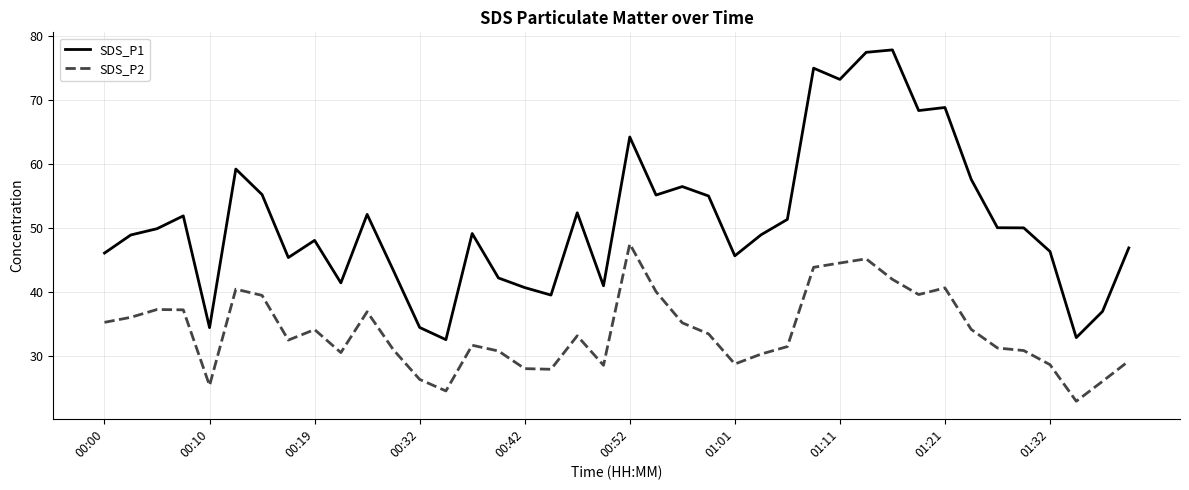

List the series in order of their overall mean, highest first.

SDS_P1, SDS_P2